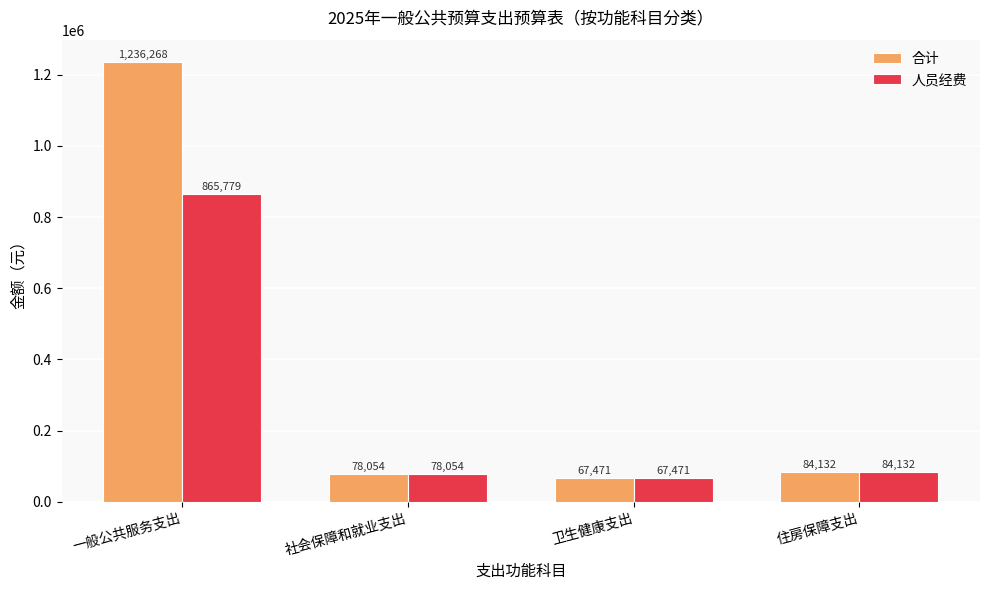

Where is 人员经费 nearest to the value 466625?

住房保障支出